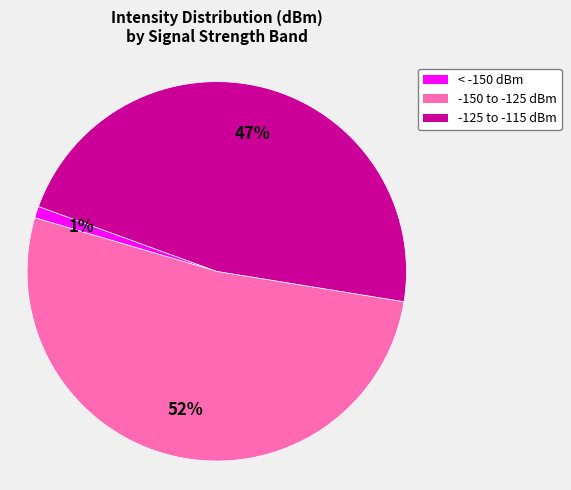

How many segments does this pie chart have?

3